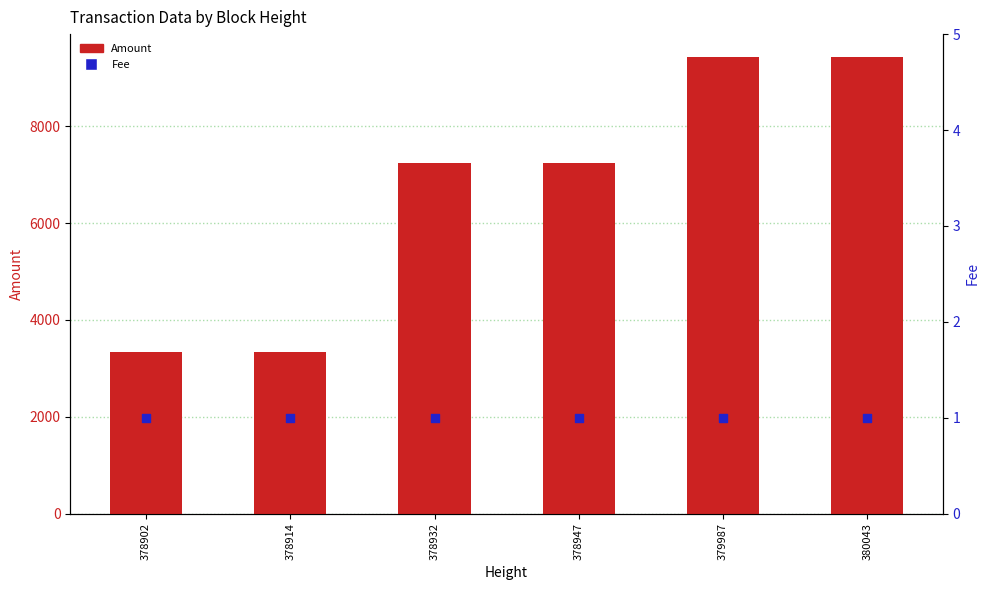

Which series has the widest spread of Y values?

Amount